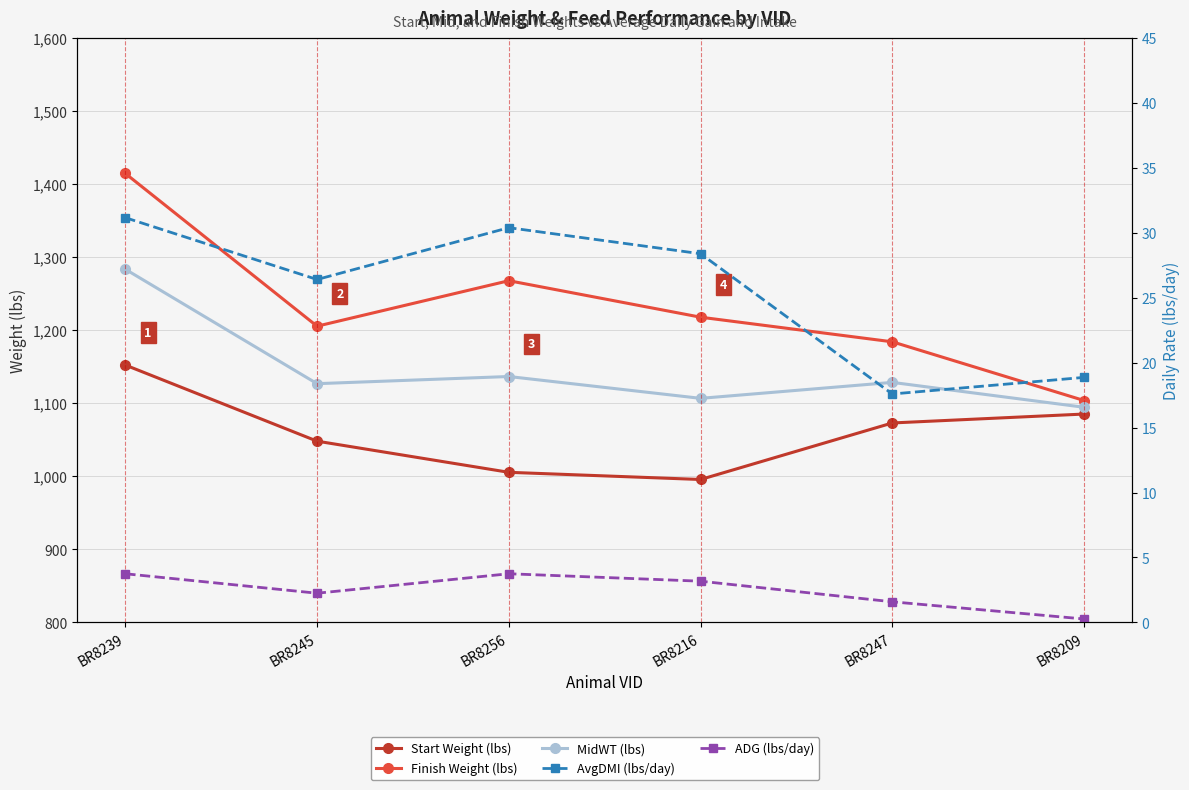

In ADG (lbs/day), how many points are higher than both neighbors (excluding endpoints)?

1